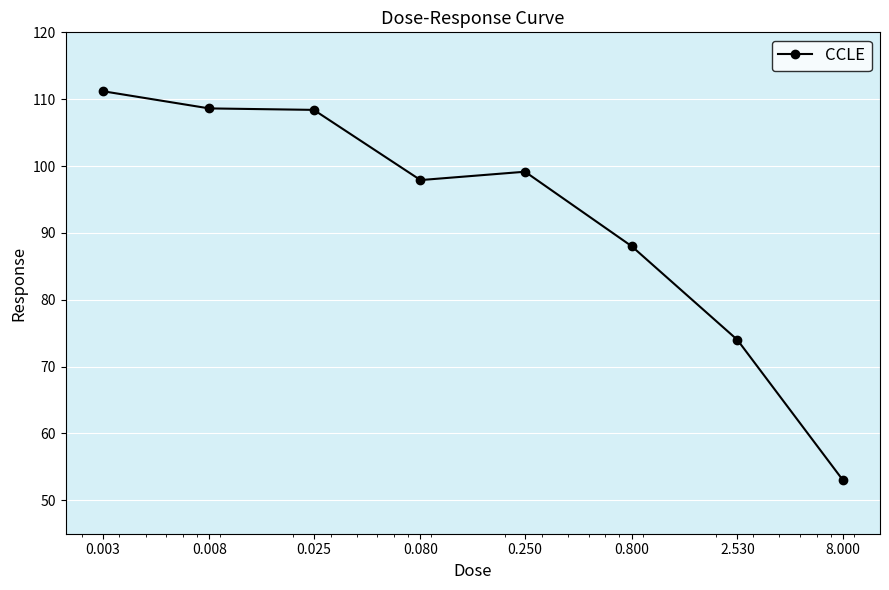

What is the sum of all values?

740.3